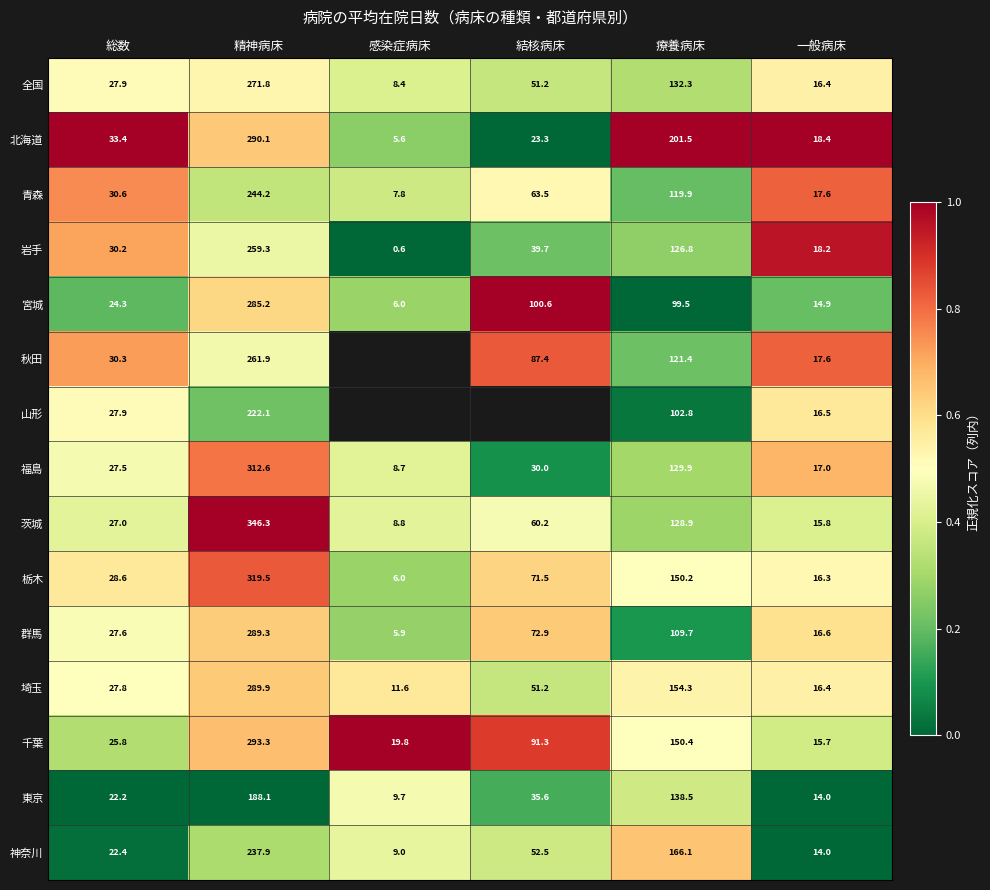

Rank the series at 精神病床 from highest to lowest value.

茨城, 栃木, 福島, 千葉, 北海道, 埼玉, 群馬, 宮城, 全国, 秋田, 岩手, 青森, 神奈川, 山形, 東京